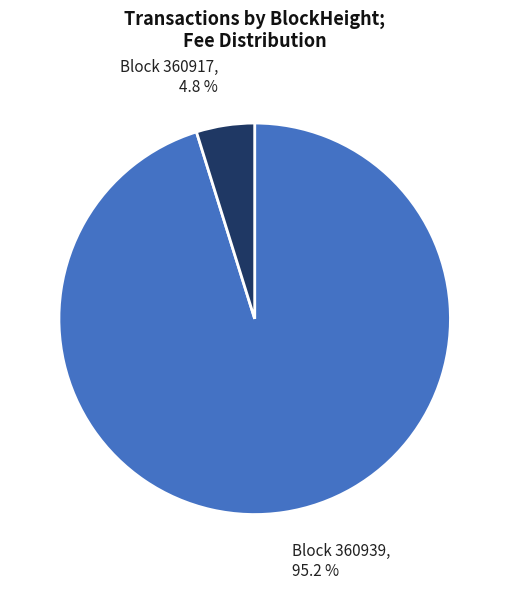

Is there a majority slice in this chart?

Yes